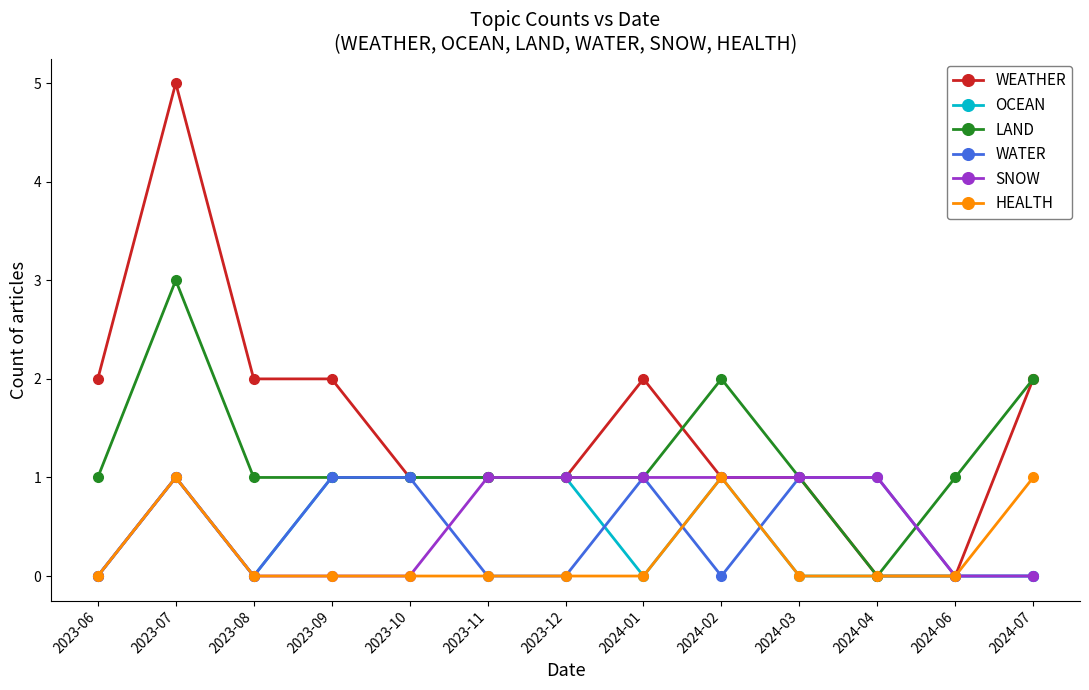

Is this an area chart (filled region under the line)?

No